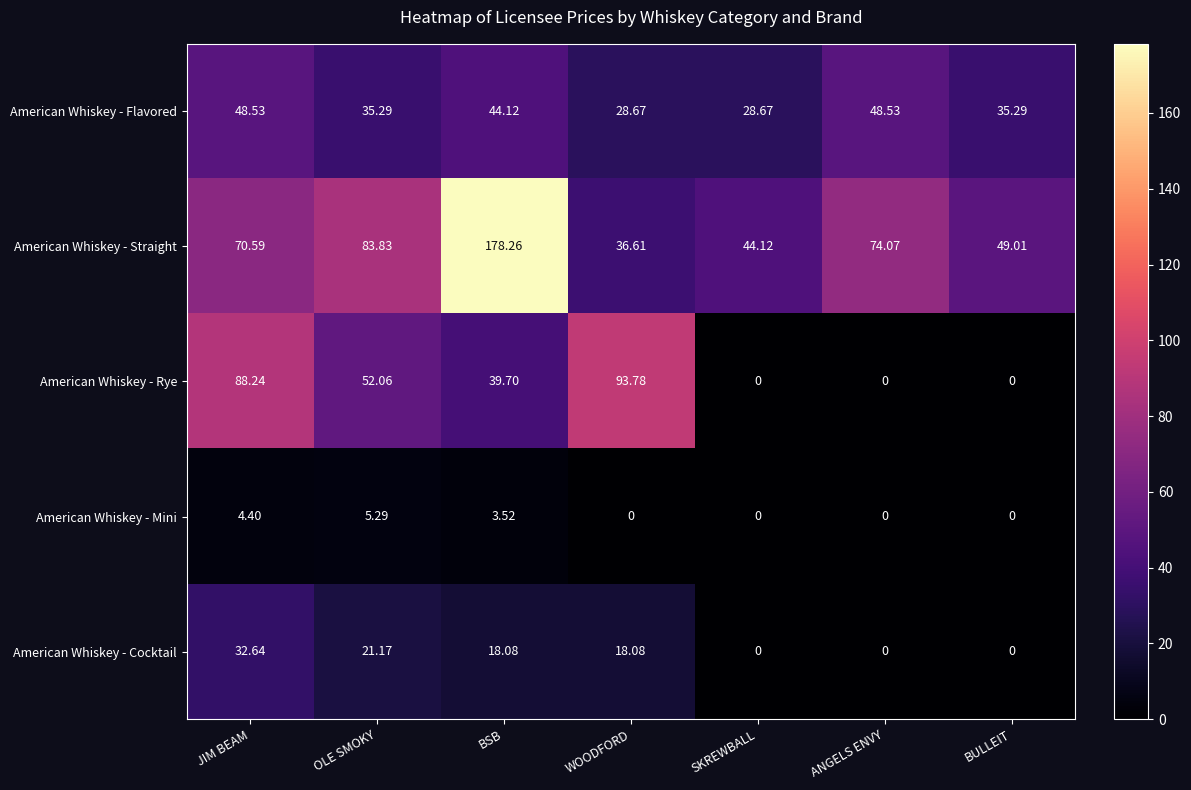

Rank the series at BSB from lowest to highest value.

American Whiskey - Mini, American Whiskey - Cocktail, American Whiskey - Rye, American Whiskey - Flavored, American Whiskey - Straight